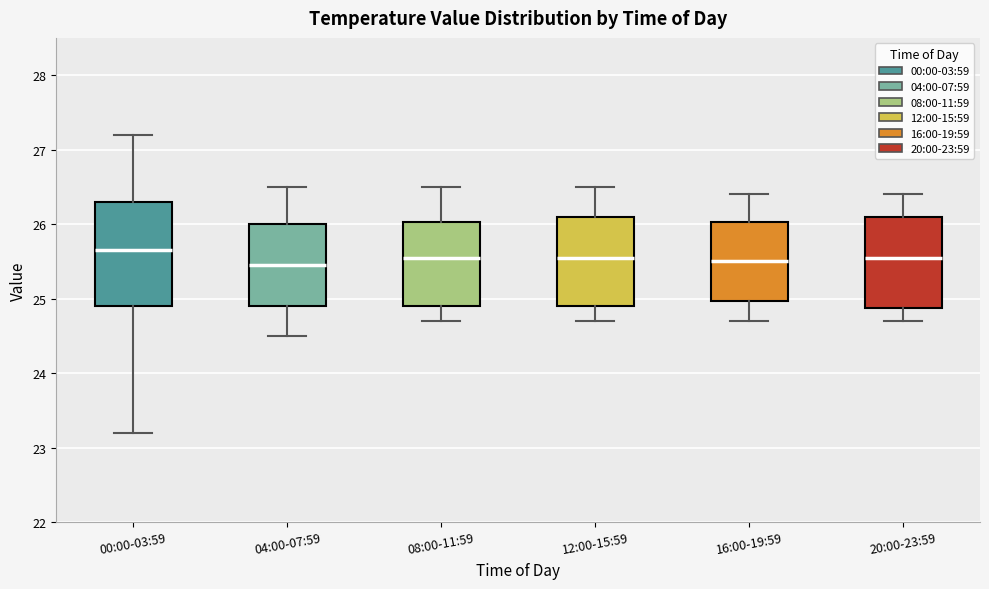

Reading left to right, transcribe this box plot: for each box, give where its median line is, the range the box spans, and where its two whiskers end, as read against the y-axis. The values are not printed on the chart, so give them approximately, as read against the axis.

00:00-03:59: median 25.7, box 24.9 to 26.3, whiskers 23.2 to 27.2
04:00-07:59: median 25.5, box 24.9 to 26.0, whiskers 24.5 to 26.5
08:00-11:59: median 25.6, box 24.9 to 26.0, whiskers 24.7 to 26.5
12:00-15:59: median 25.6, box 24.9 to 26.1, whiskers 24.7 to 26.5
16:00-19:59: median 25.5, box 25.0 to 26.0, whiskers 24.7 to 26.4
20:00-23:59: median 25.6, box 24.9 to 26.1, whiskers 24.7 to 26.4